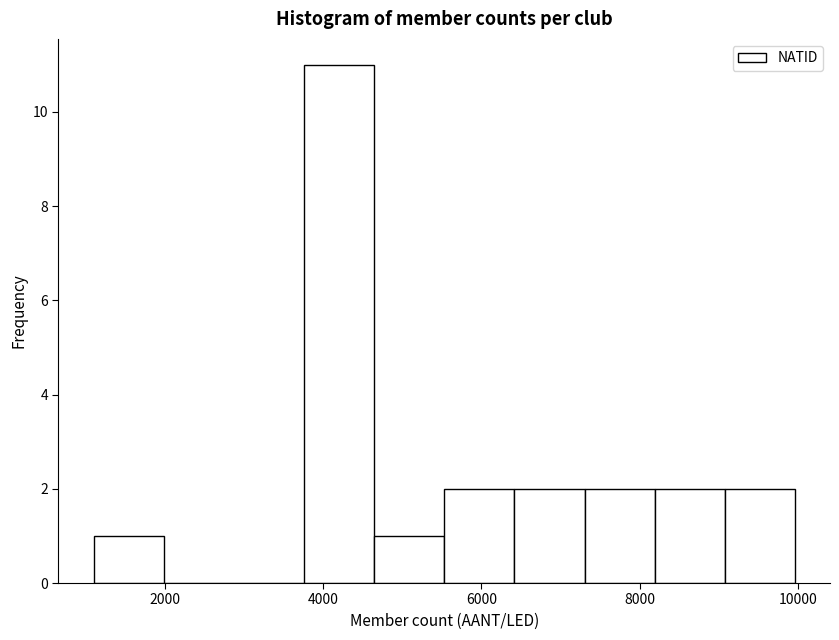

Reading left to right, transcribe this chart: for each bar, give the range it covers on the x-axis and its height. Neither the bar edges nor the heights are printed on the chart, so give them approximately, as read against the axes.

1200 to 2000: 1
2000 to 2800: 0
2800 to 3800: 0
3800 to 4600: 11
4600 to 5600: 1
5600 to 6400: 2
6400 to 7400: 2
7400 to 8200: 2
8200 to 9000: 2
9000 to 10000: 2